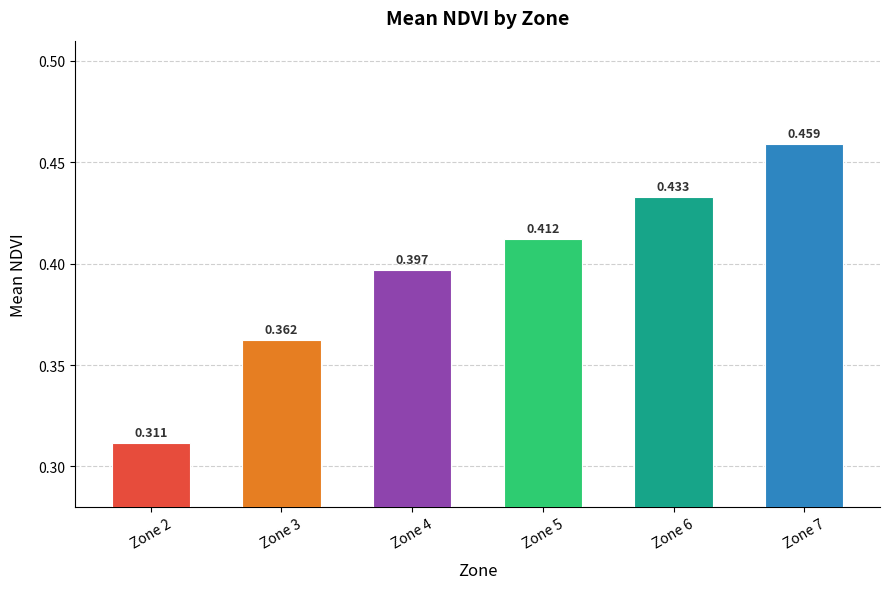

What is the greatest value displayed?

0.5